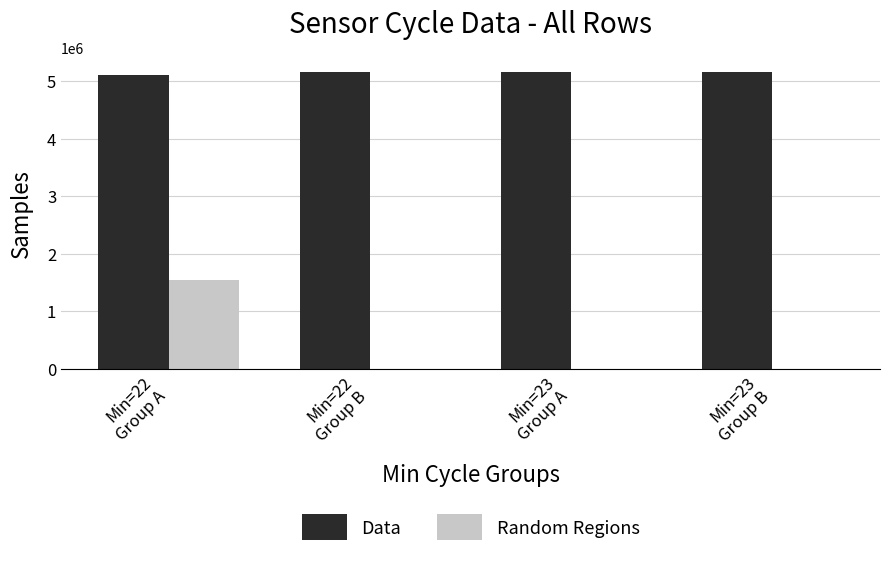

Are the bars horizontal?

No